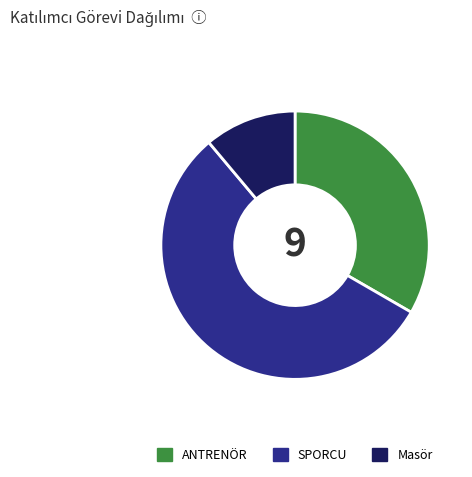

Does ANTRENÖR represent more than half of the total?

No